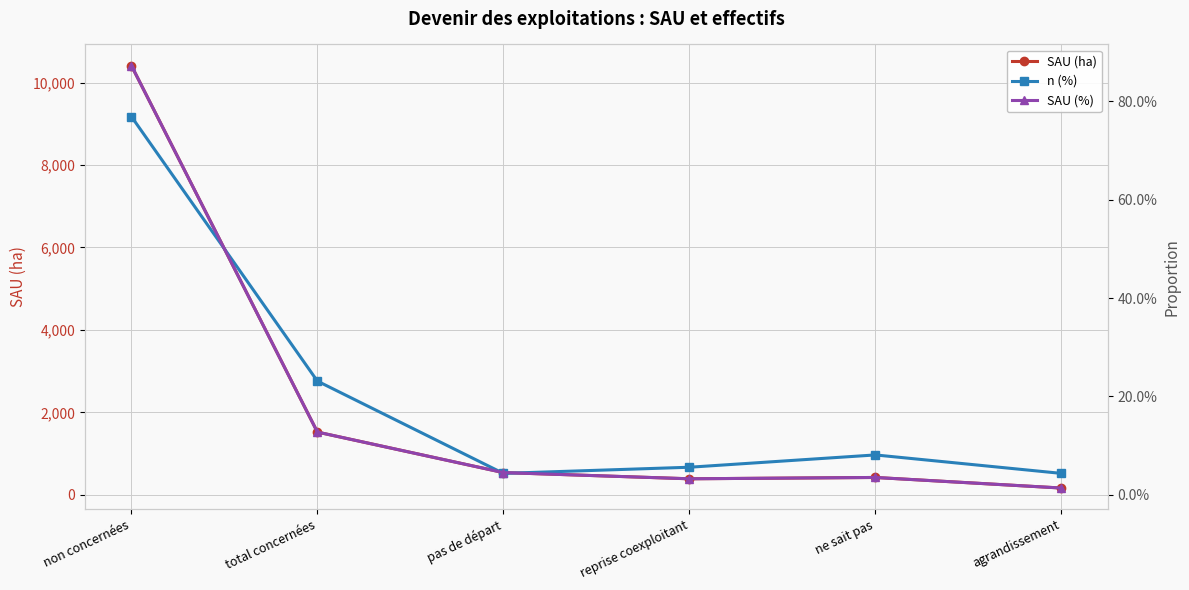

How many lines are shown in the chart?

3